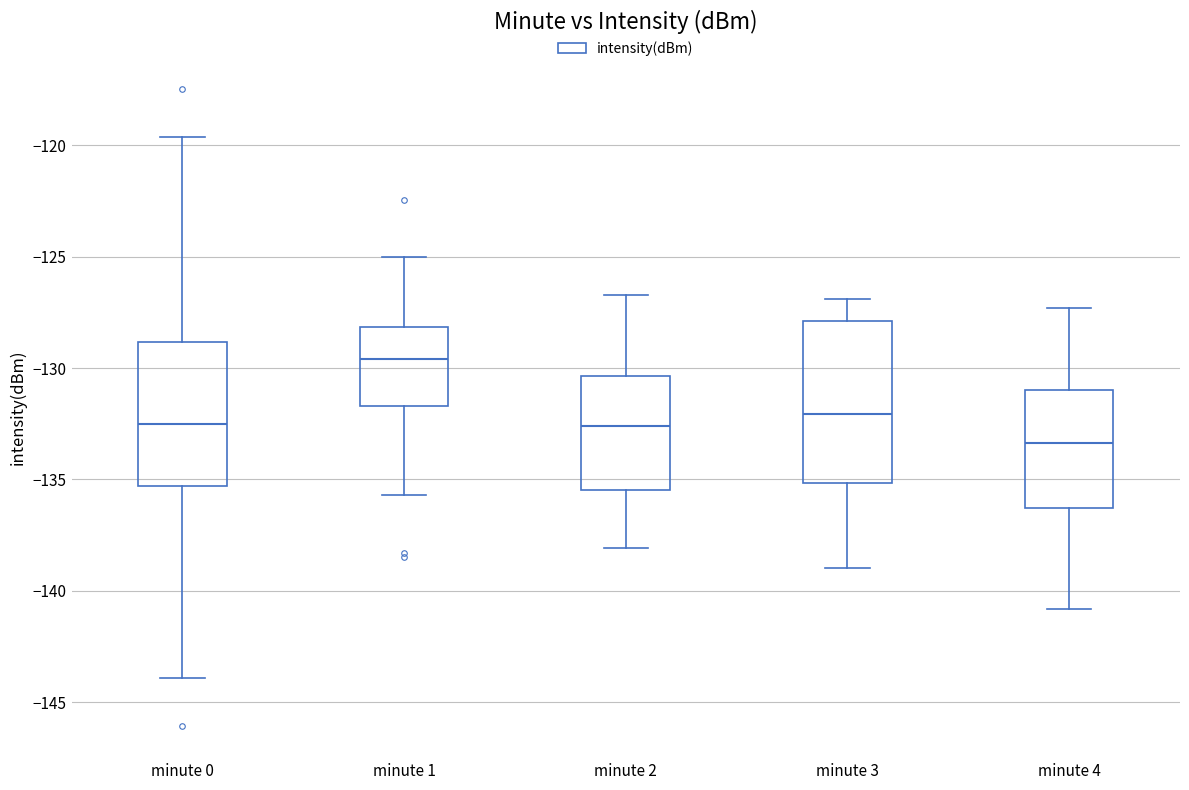

Reading left to right, read every box against the y-axis: the position of its median line, the range the box covers, and the ends of its whiskers. The values are not printed on the chart, so give them approximately, as read against the axis.

minute 0: median -132.5, box -135.5 to -129.0, whiskers -144.0 to -119.5
minute 1: median -129.5, box -131.5 to -128.0, whiskers -135.5 to -125.0
minute 2: median -132.5, box -135.5 to -130.5, whiskers -138.0 to -126.5
minute 3: median -132.0, box -135.0 to -128.0, whiskers -139.0 to -127.0
minute 4: median -133.5, box -136.5 to -131.0, whiskers -141.0 to -127.5